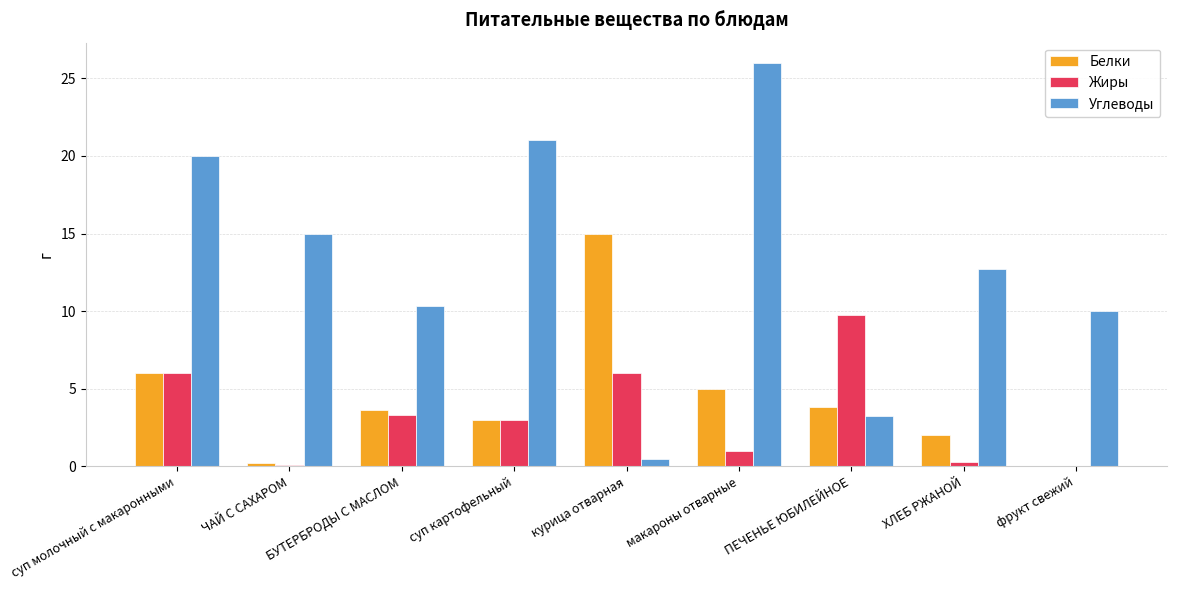

At which label does Углеводы reach its peak?

макароны отварные